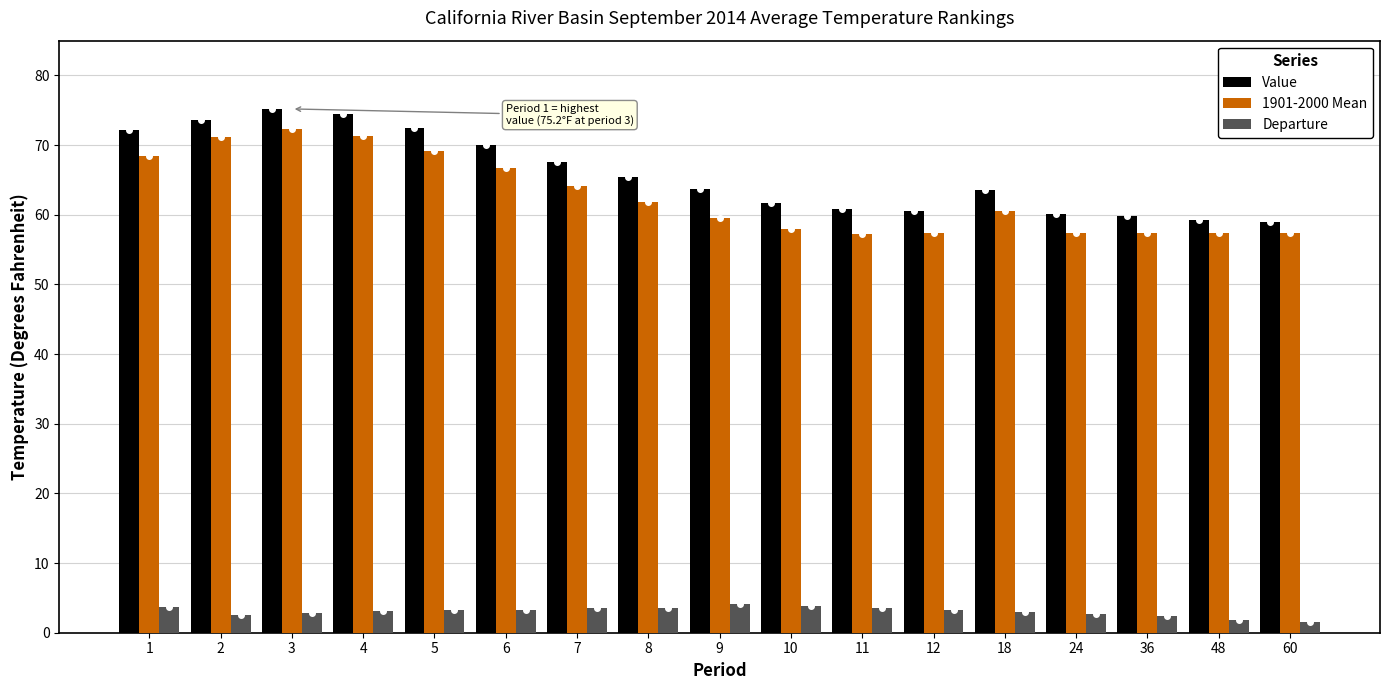

What is the maximum value for Departure?

4.1